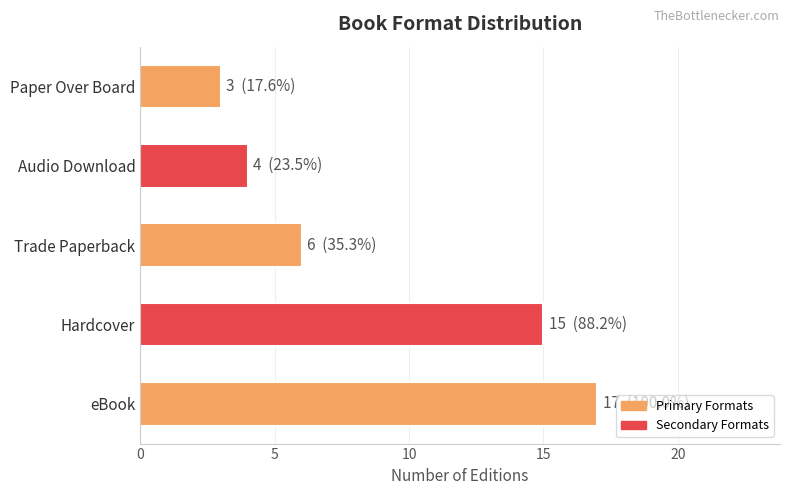

How many values are below 6?

2